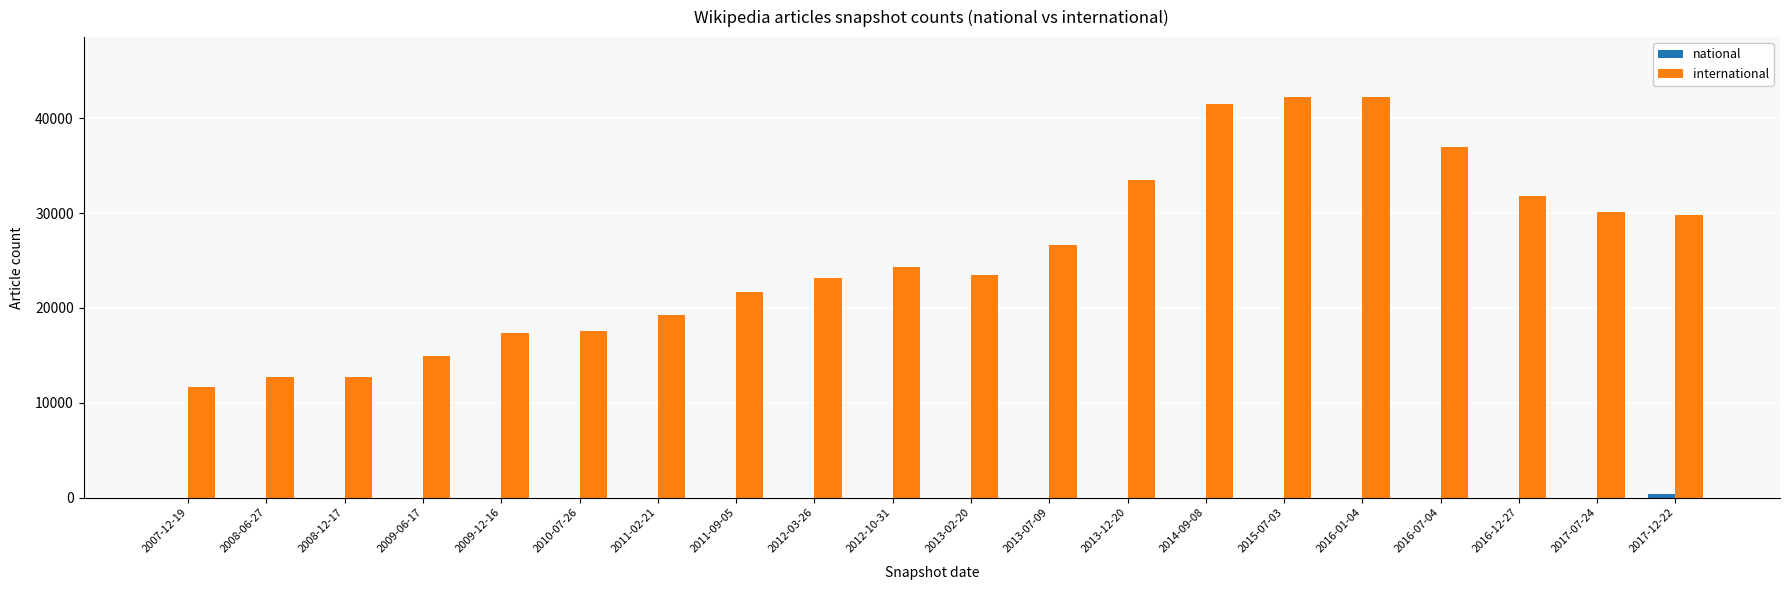

How many groups of bars are there?

20